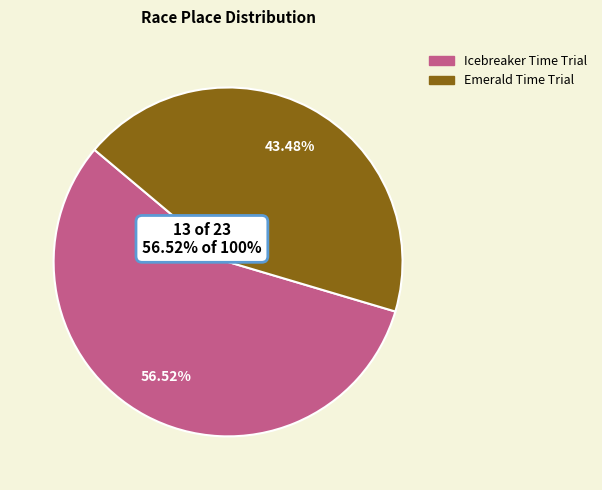

Does Icebreaker Time Trial represent more than half of the total?

Yes